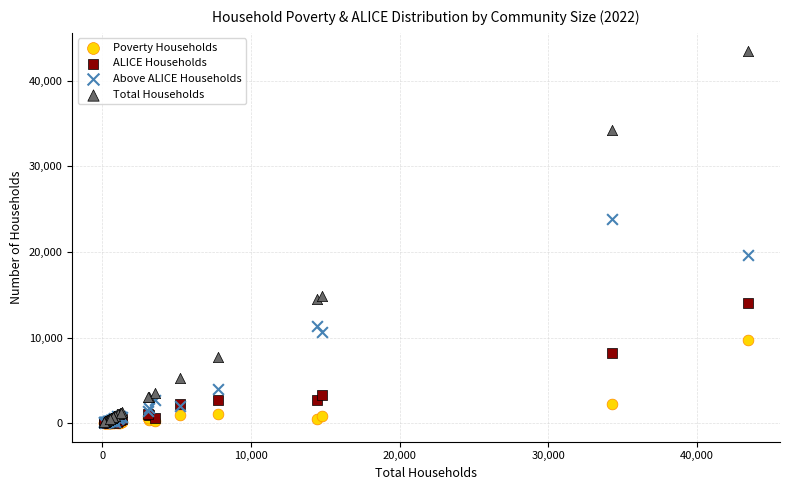

In the Above ALICE Households series, what Y value is closest to 11965?

11328